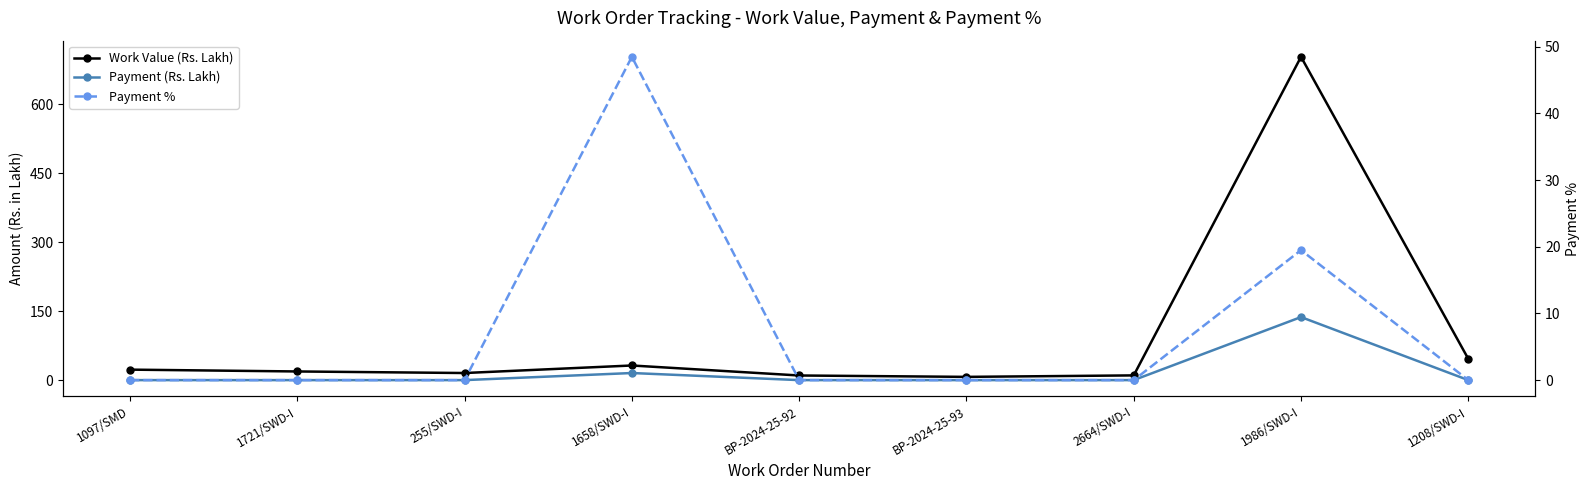

What are all the series names shown in the legend?

Work Value (Rs. Lakh), Payment (Rs. Lakh), Payment %